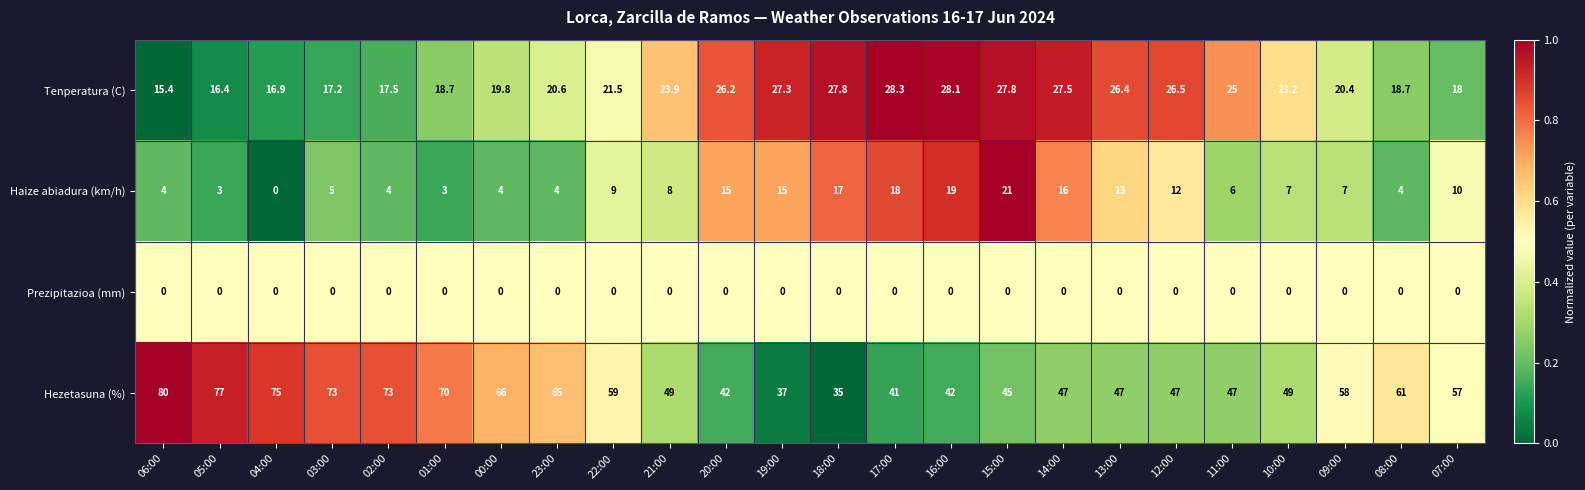

At which label does Haize abiadura (km/h) first exceed 8?

22:00